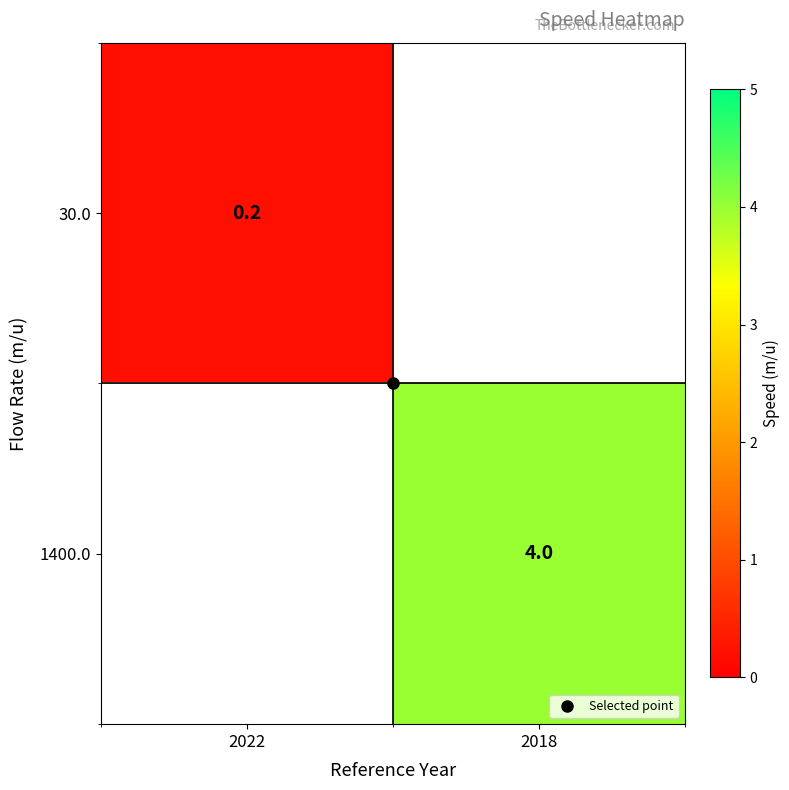

True or false: 30.0 has a value of 0.3 at 2022.

False